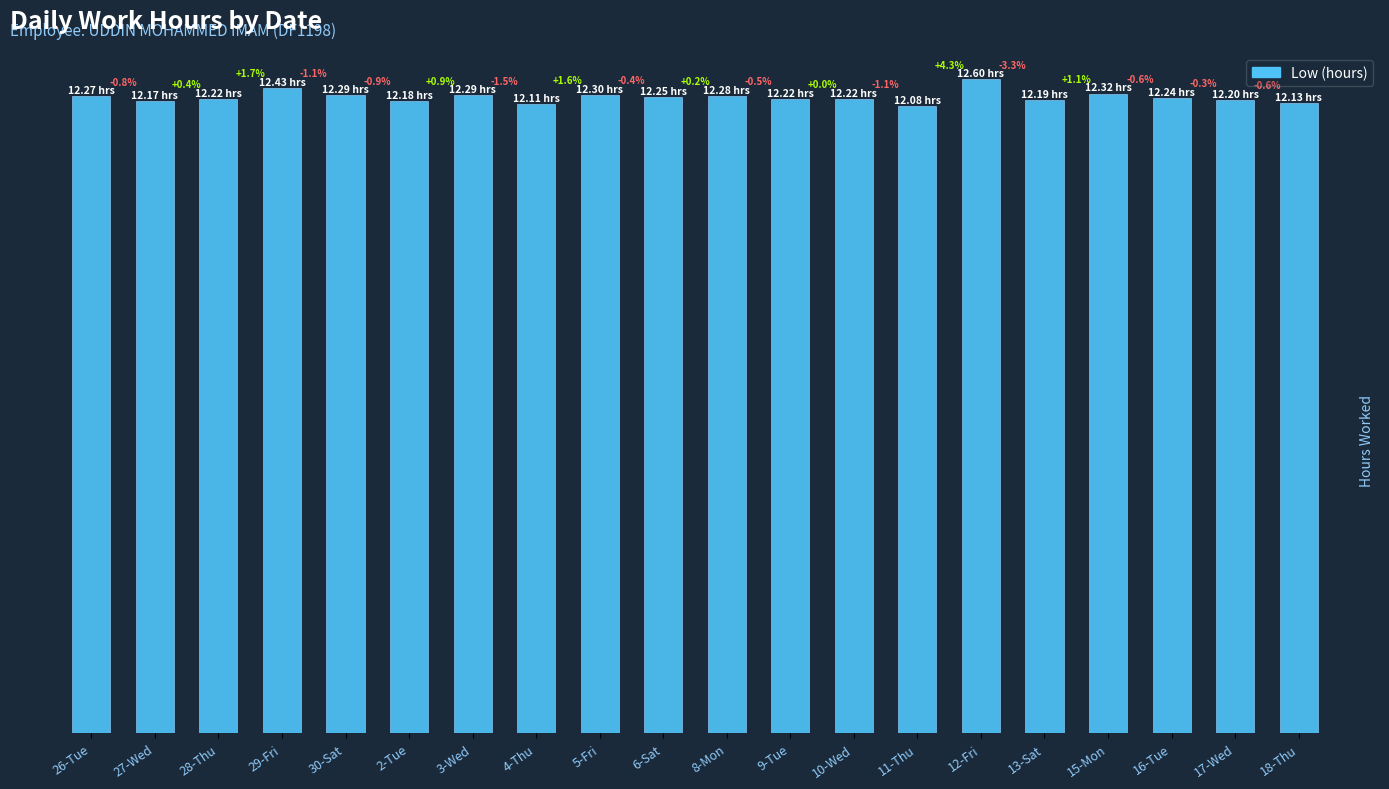

Does the chart contain any negative values?

No